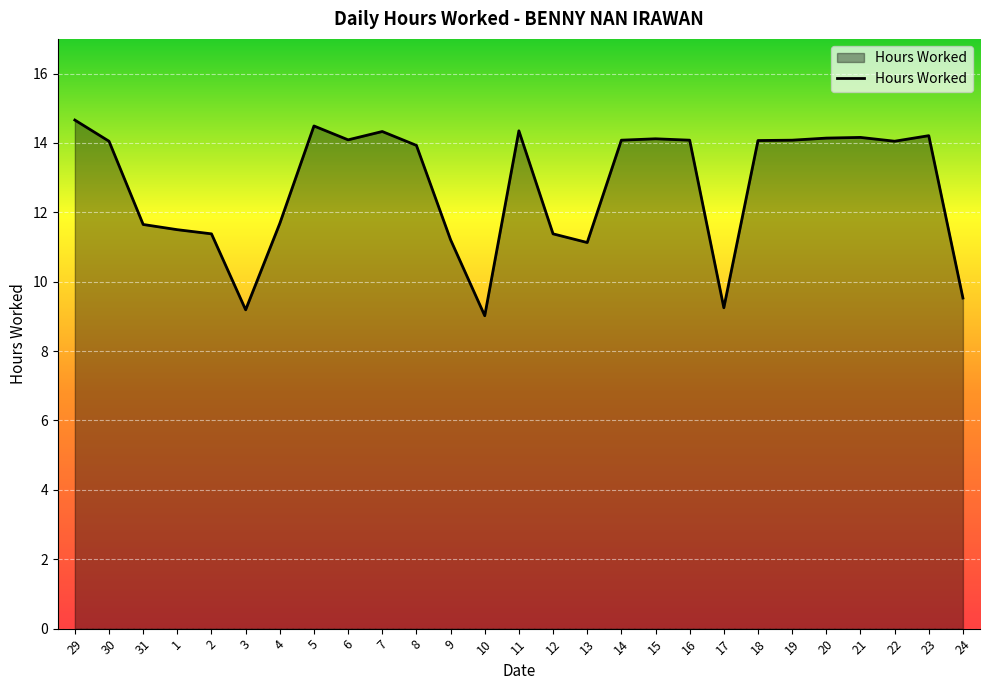

Between 16 and 4, which is larger?

16